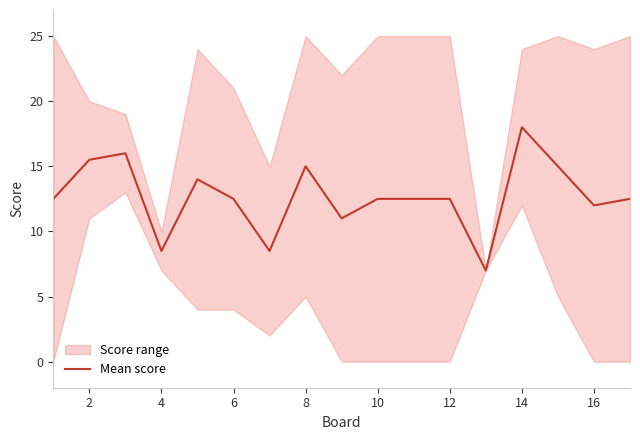

The chart shows a value of 19.6 at 14. True or false?

False